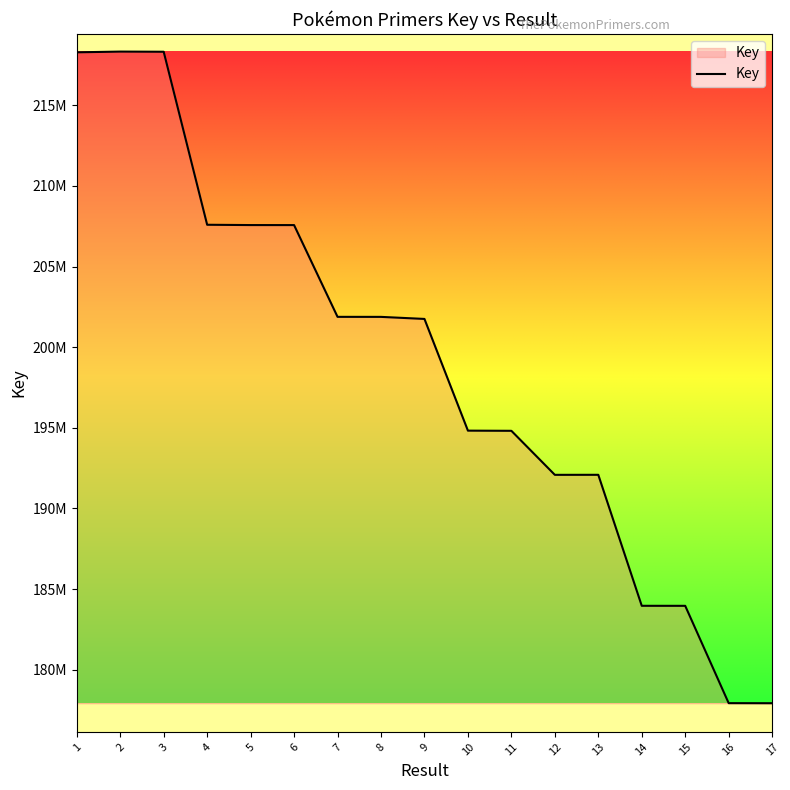

Is this an area chart (filled region under the line)?

Yes